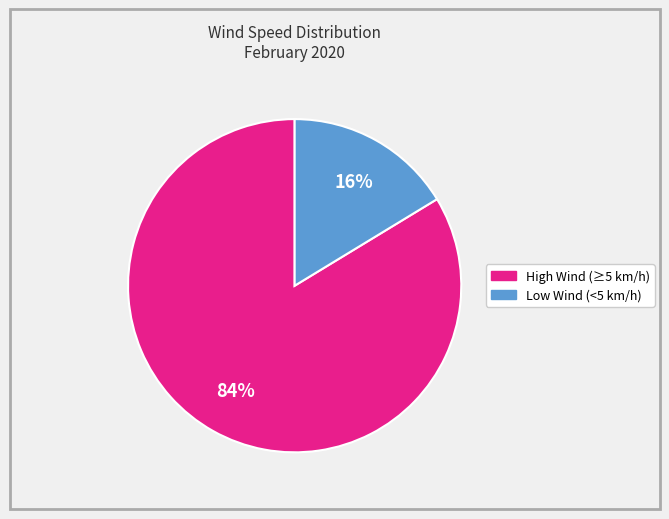

Is there any slice that represents more than half of the pie?

Yes